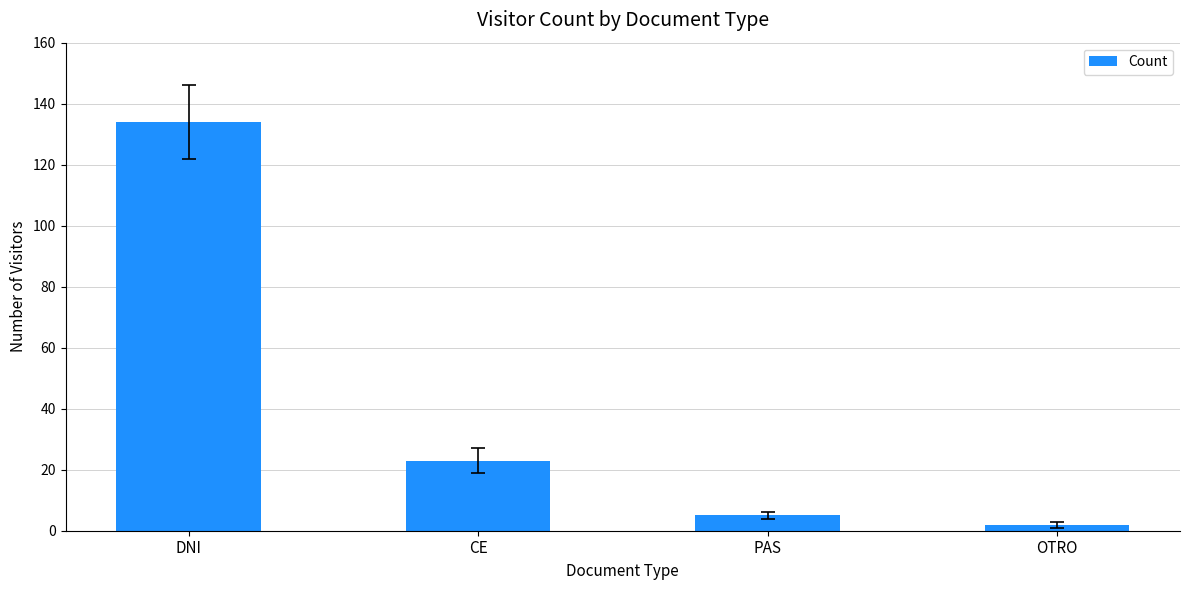

What is the change in value from CE to PAS?

-18